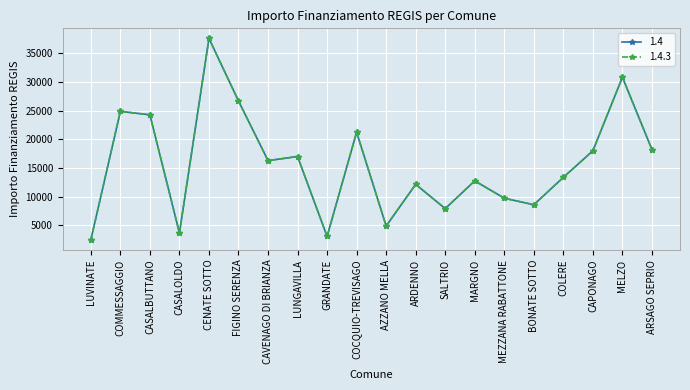

What is the difference between the maximum and minimum values in the 1.4 series?

35206